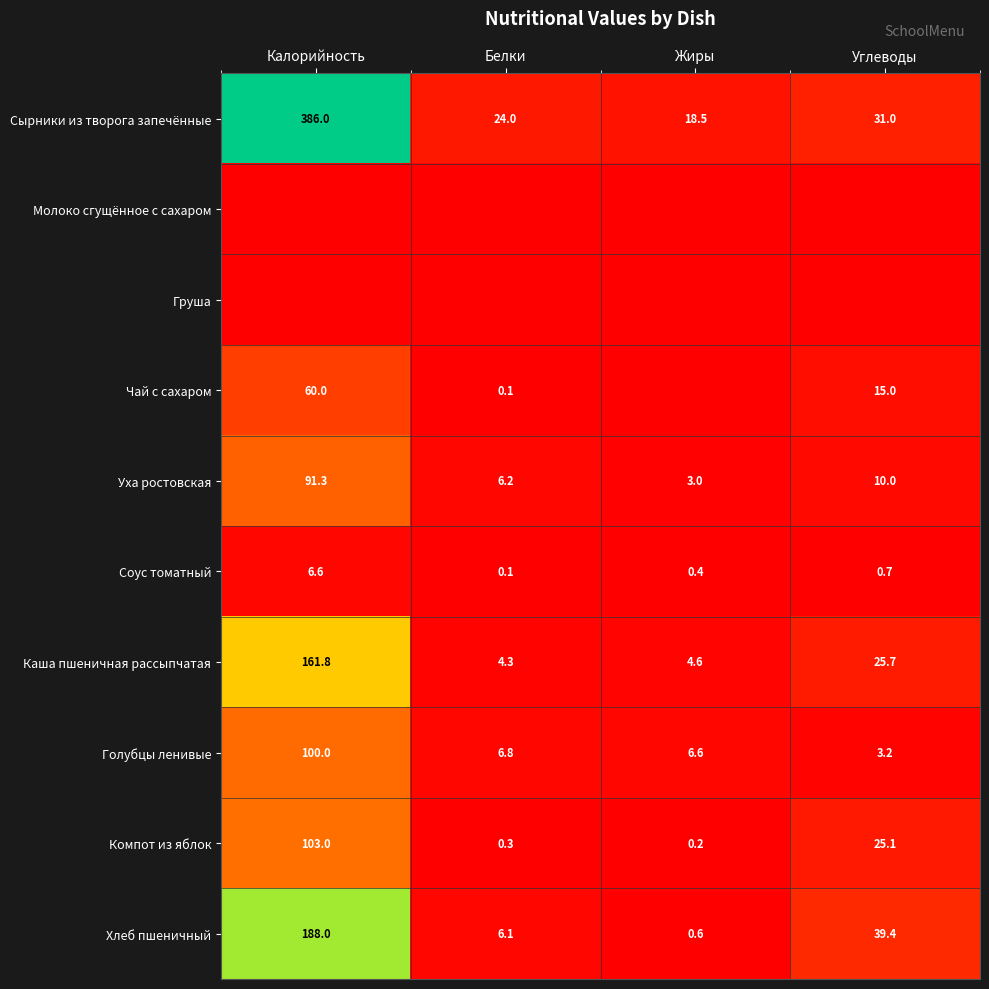

Is the value of Компот из яблок at Белки greater than the value of Уха ростовская at Углеводы?

No